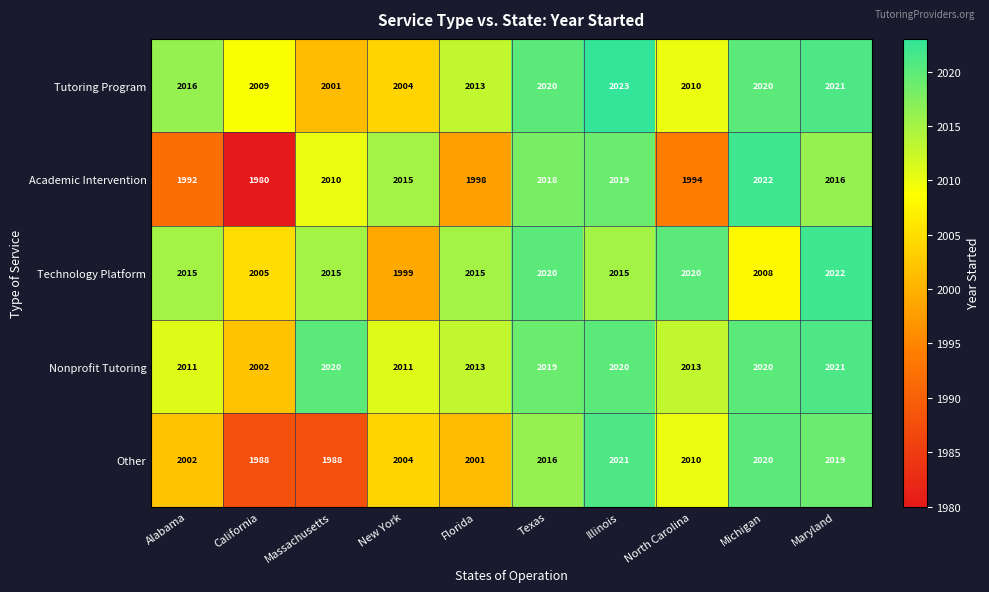

What is the minimum value for Nonprofit Tutoring?

2002